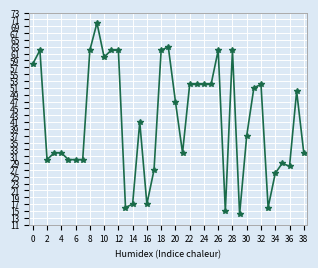

What is the difference between the maximum and minimum values?

56